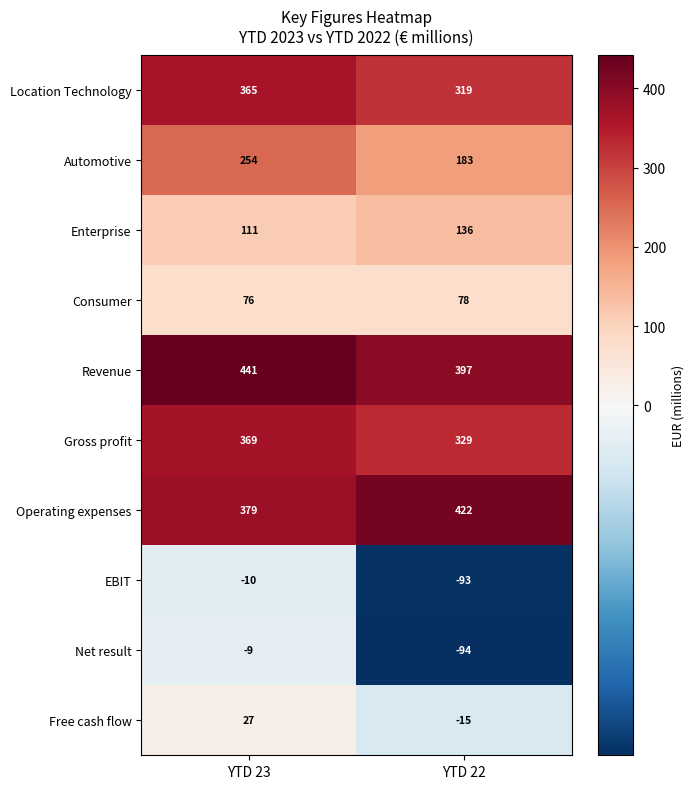

What is the approximate value of Consumer at YTD 22?

78